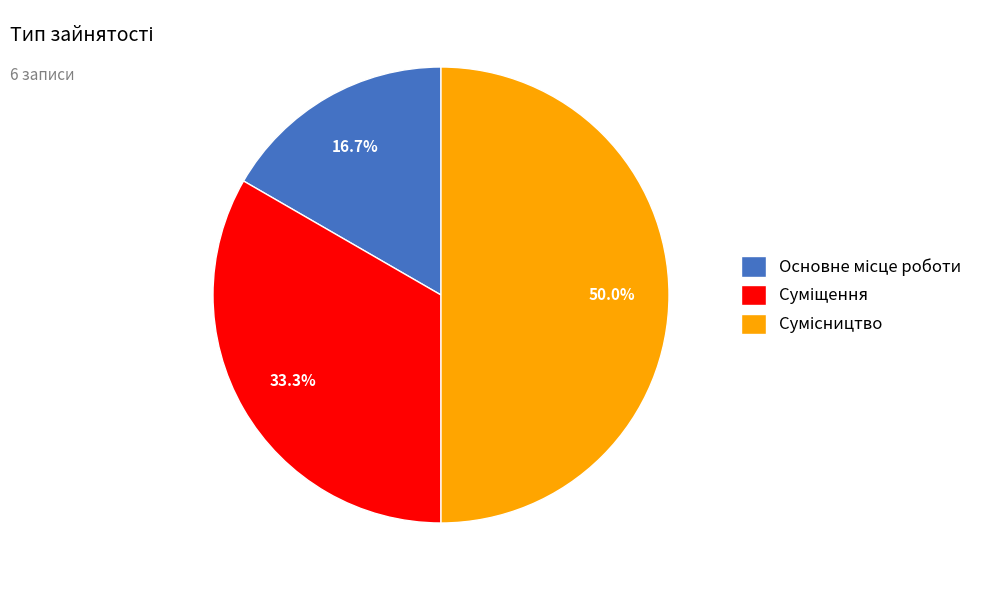

Approximately how many times larger is the value at Сумісництво compared to Основне місце роботи?

3.0